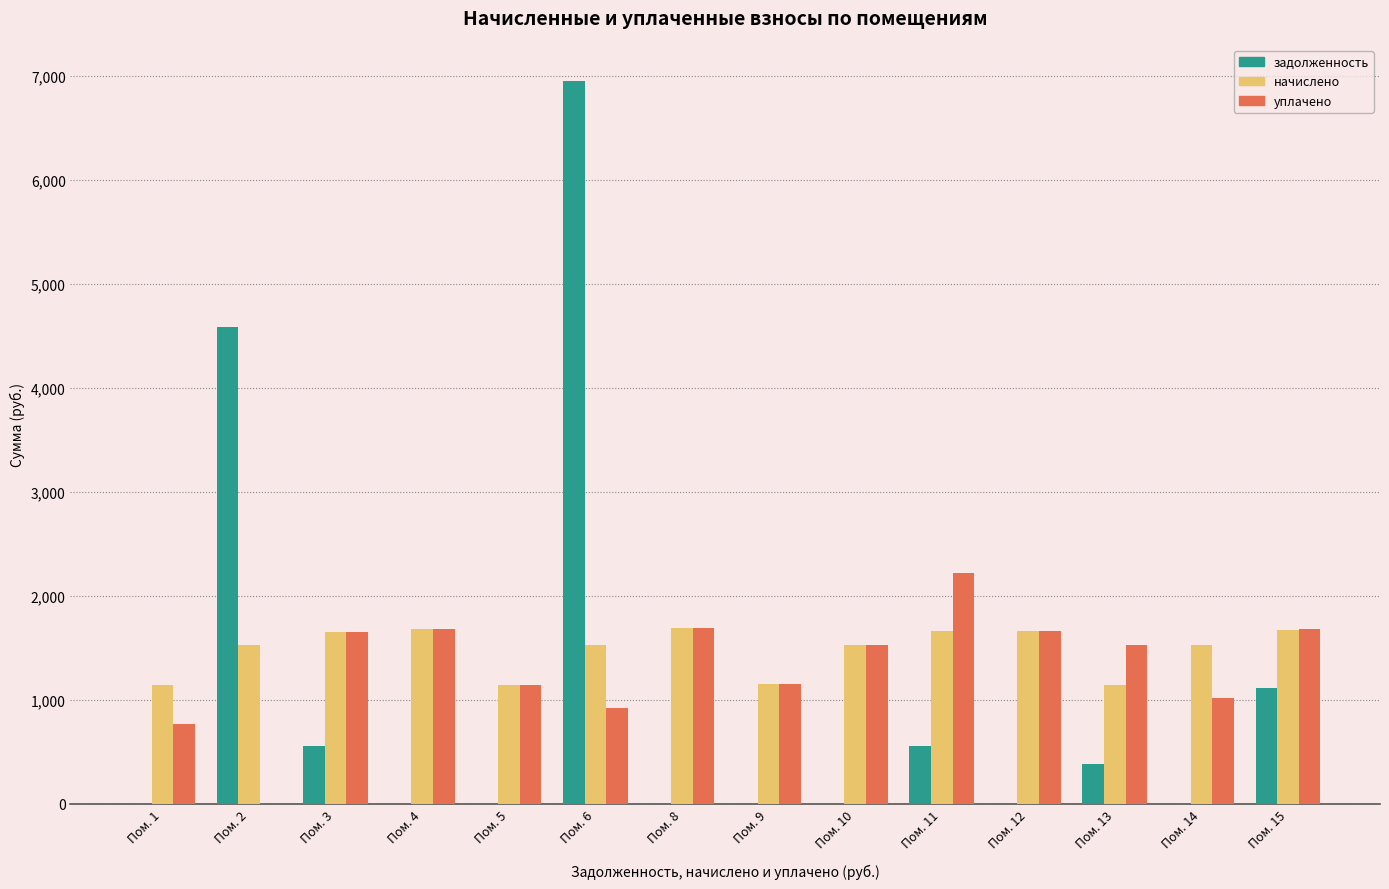

Which series has the largest range (max minus min)?

задолженность